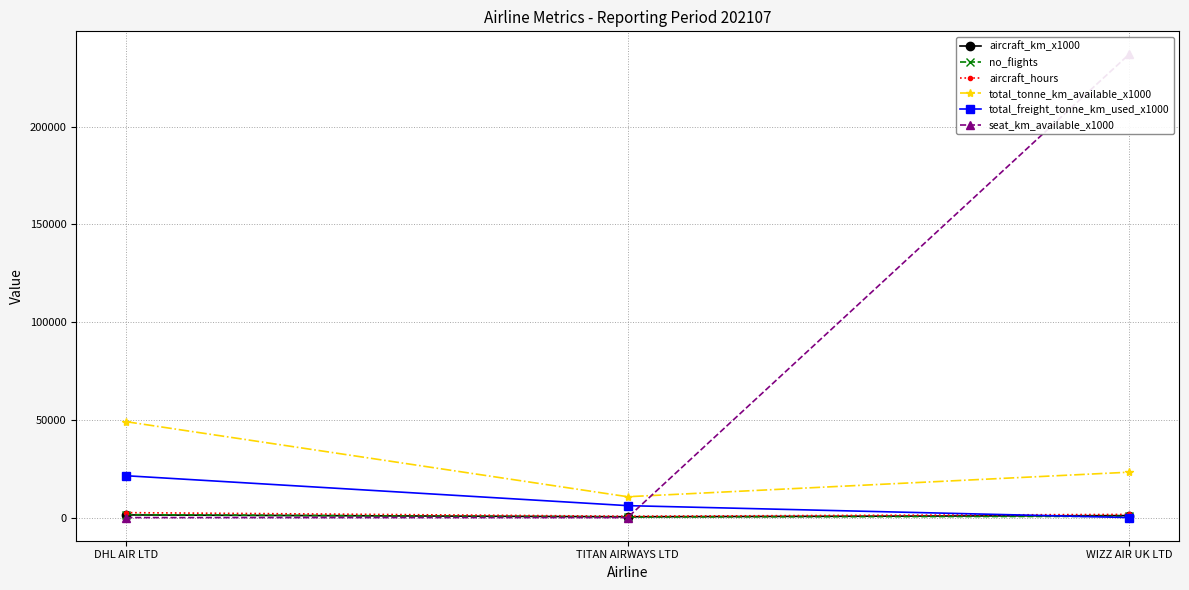

What is the spread (max minus min) of values at DHL AIR LTD?

49044.0